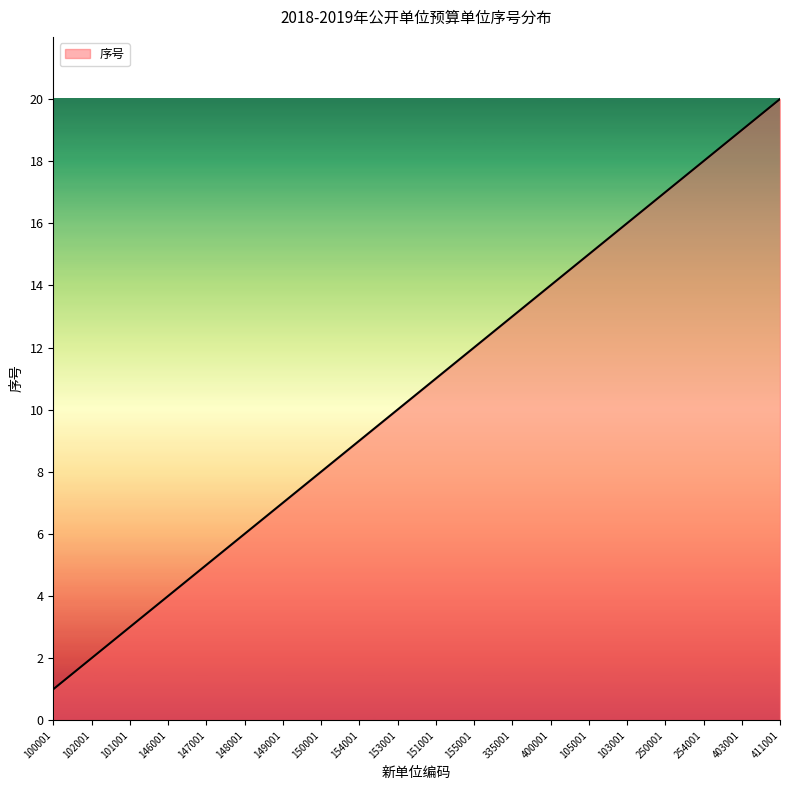

What is the ratio of the value at 146001 to the value at 148001?

0.7